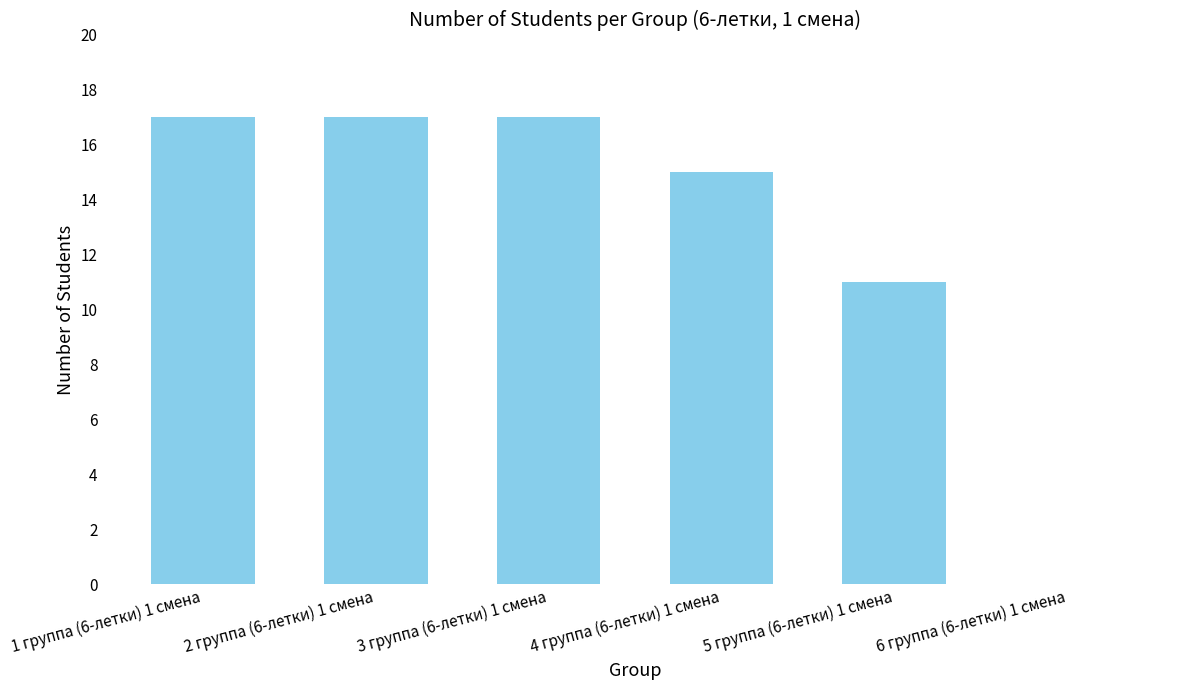

What is the sum of the values at 1 группа (6-летки) 1 смена and 2 группа (6-летки) 1 смена?

34